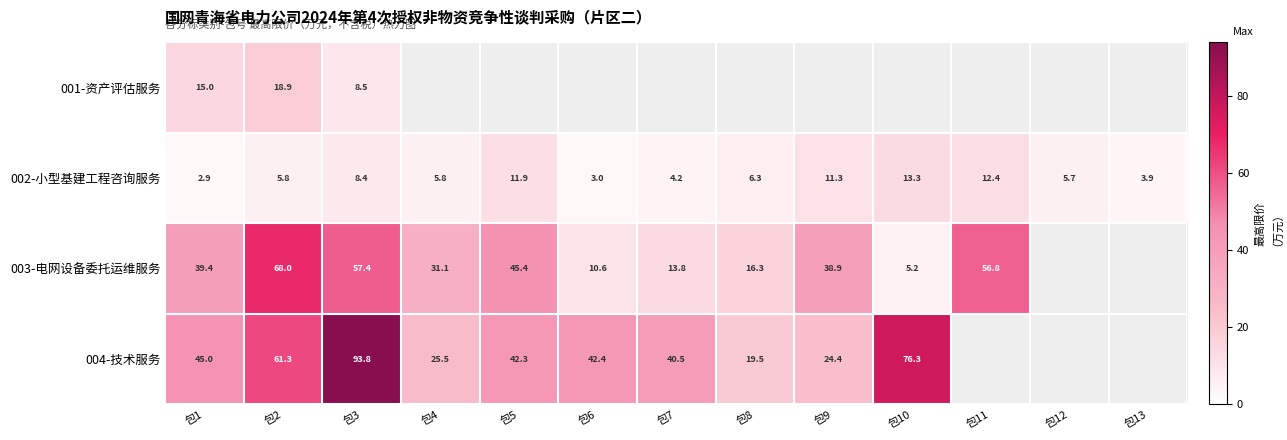

Which has a higher value, 包7 or 包12?

包12